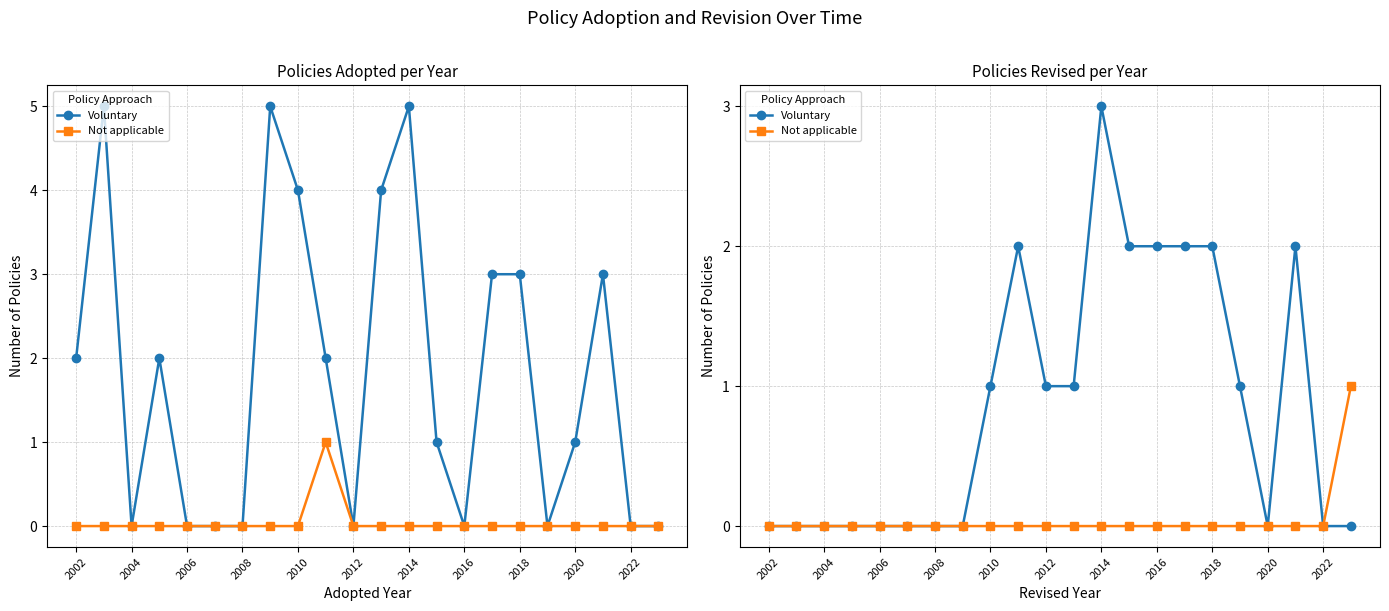

Does the chart display data point markers on the line(s)?

Yes